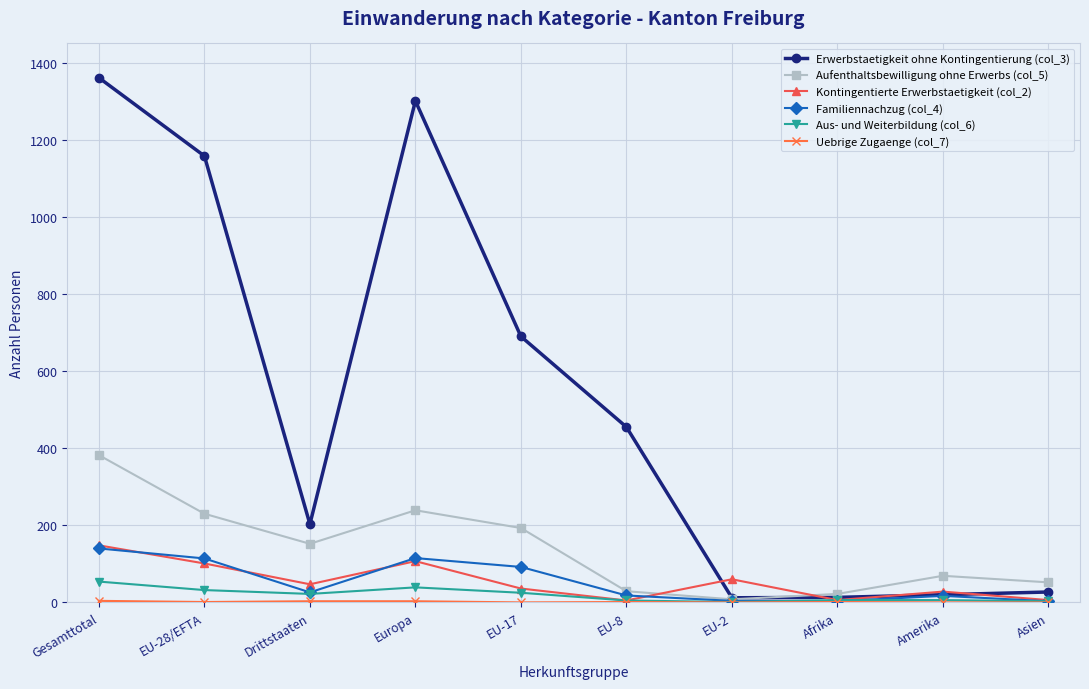

Between EU-8 and EU-2, which series saw the biggest shift?

Erwerbstaetigkeit ohne Kontingentierung (col_3)